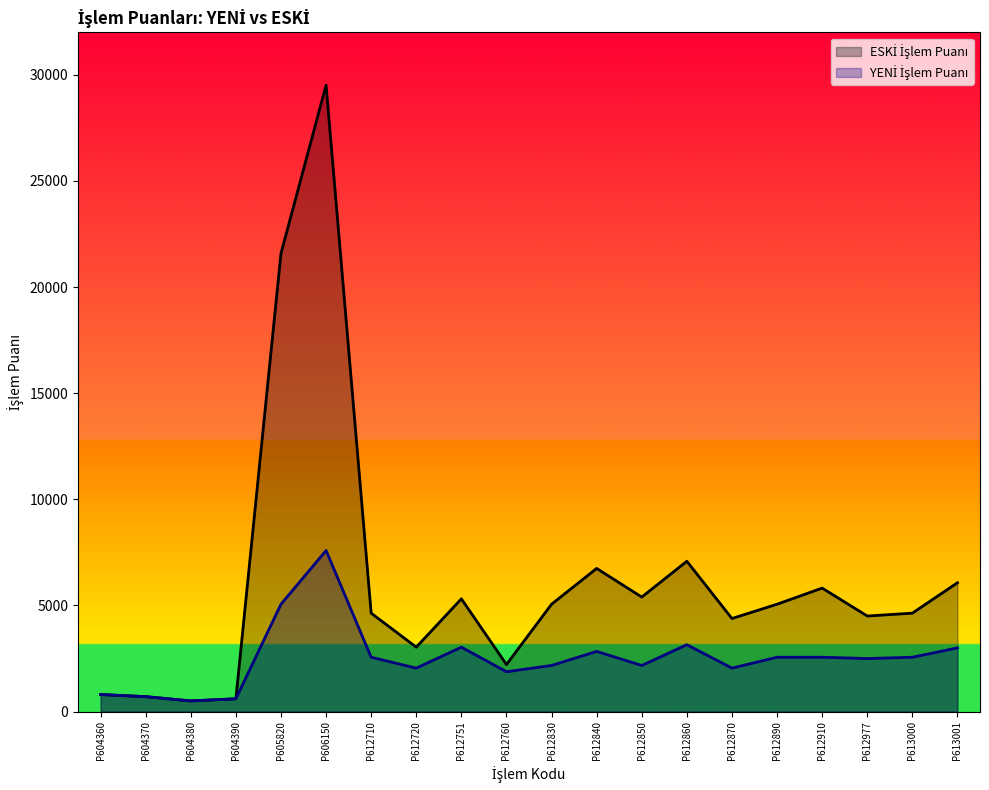

At which label does YENİ İşlem Puanı reach its minimum?

P604380